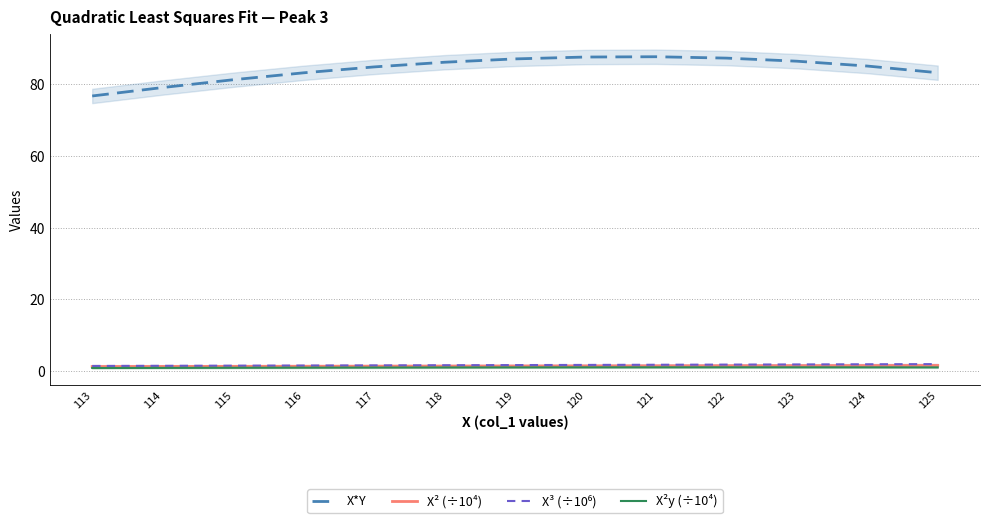

Rank the series at 121 from highest to lowest value.

X*Y, X³ (÷10⁶), X² (÷10⁴), X²y (÷10⁴)